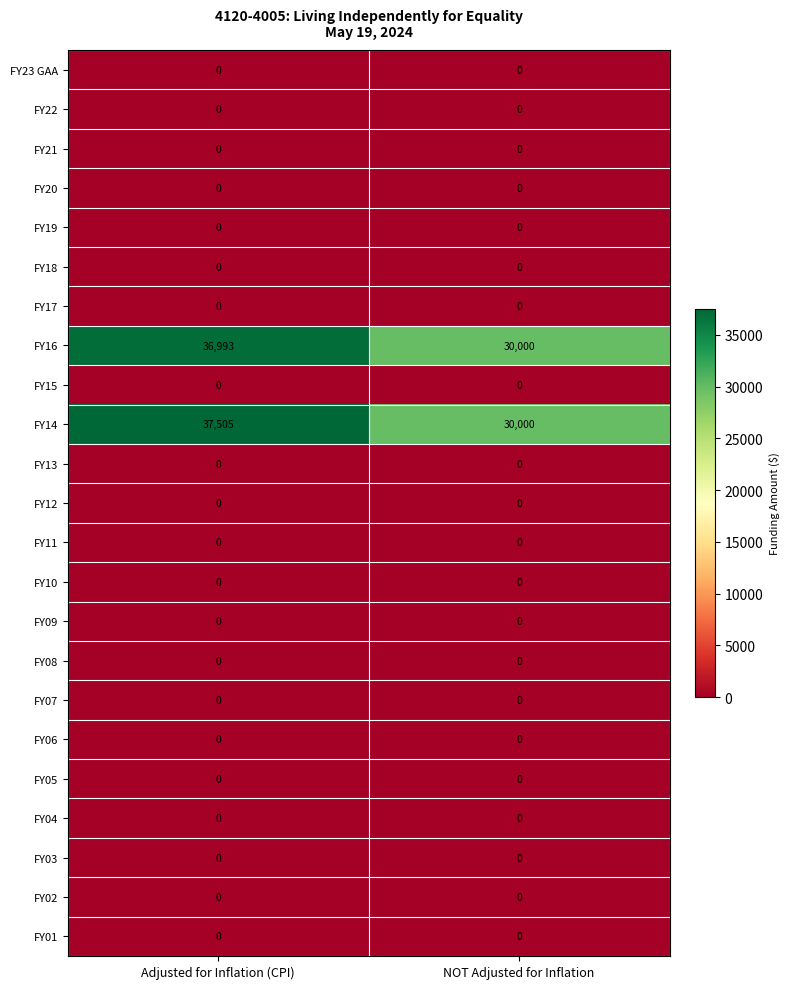

Which series has the largest total across all categories?

FY14